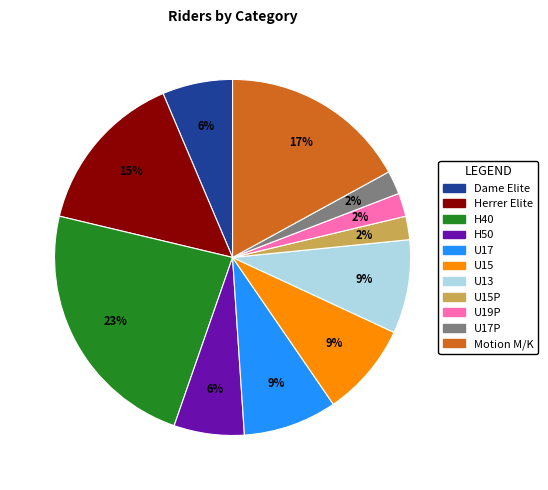

Is there a majority slice in this chart?

No